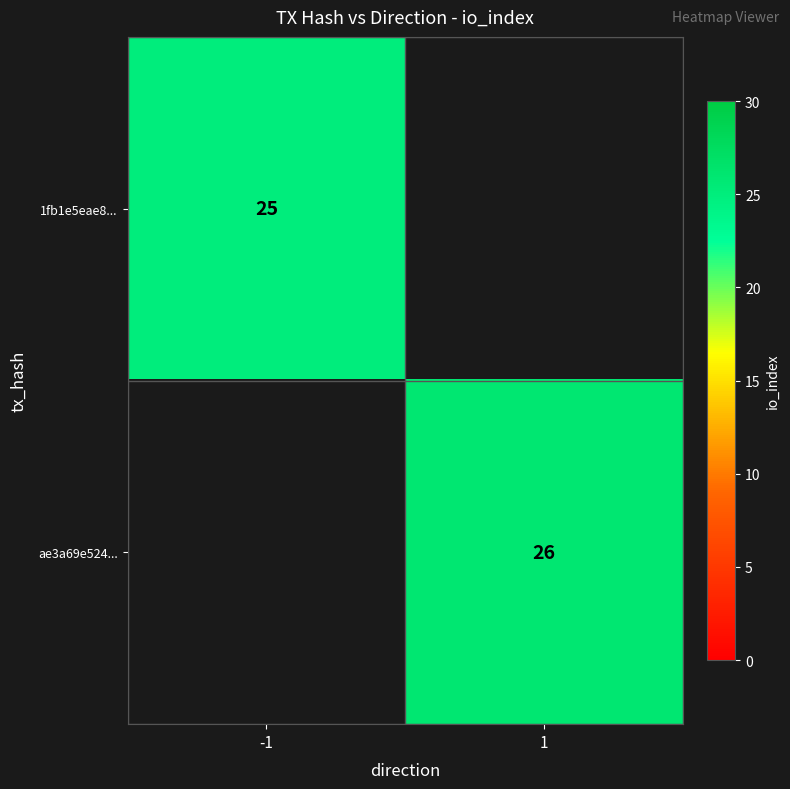

The ae3a69e524... series shows 26 at 1. True or false?

True